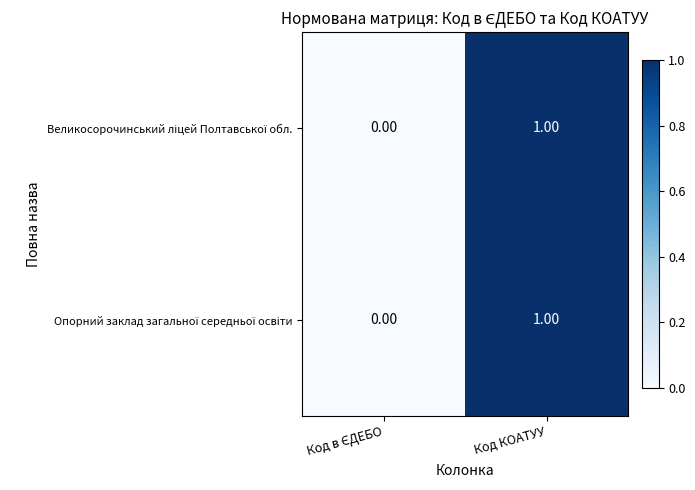

Which category has the highest value across all series?

Код КОАТУУ